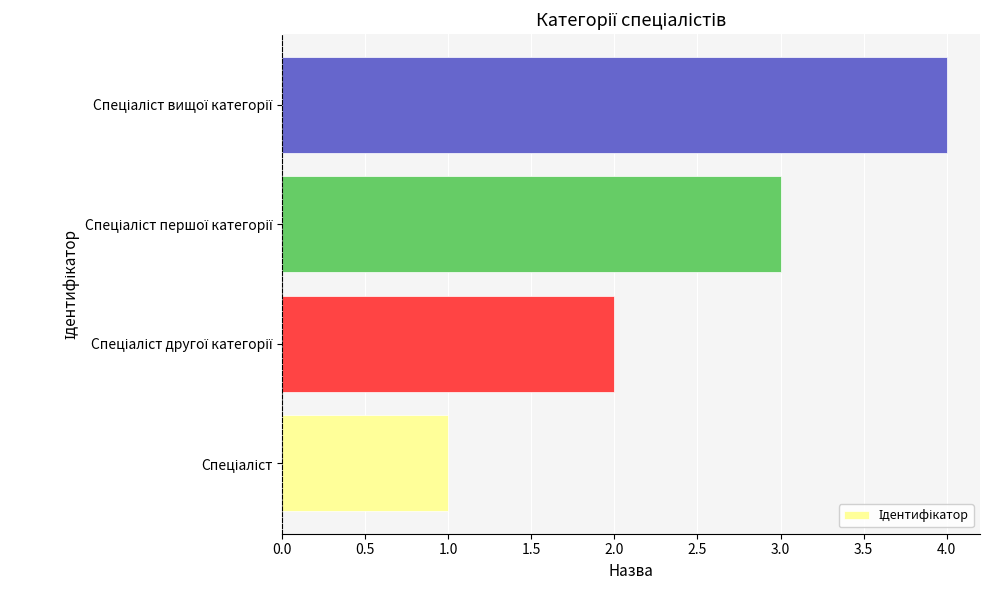

What is the greatest value displayed?

4